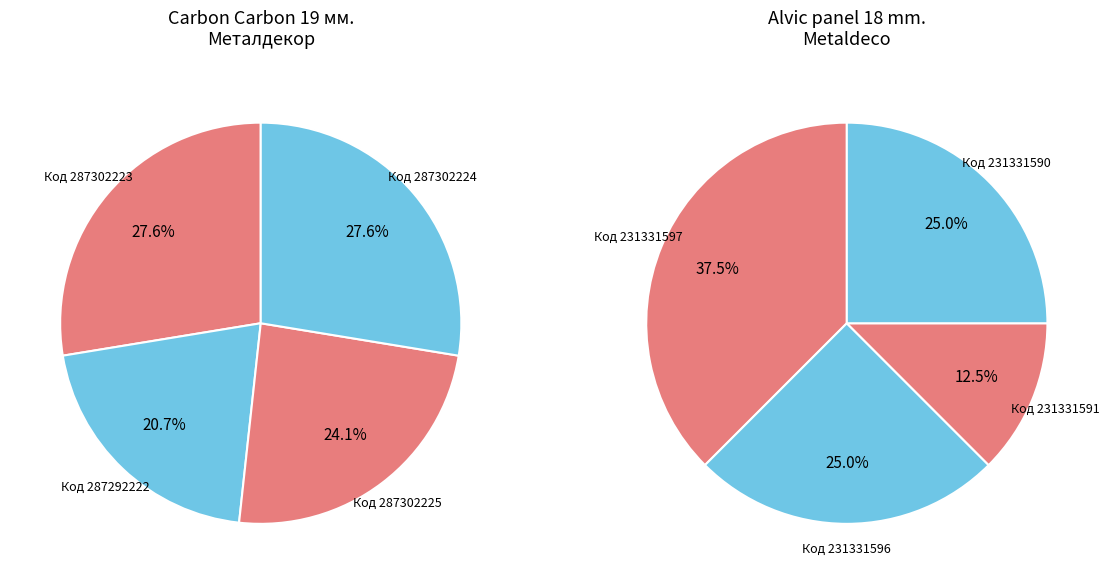

To the nearest percent, what is the combined percentage of Панель Carbon Carbon 19 мм. Металдекор and Alvic panel 18 mm. Metaldeco?

100%